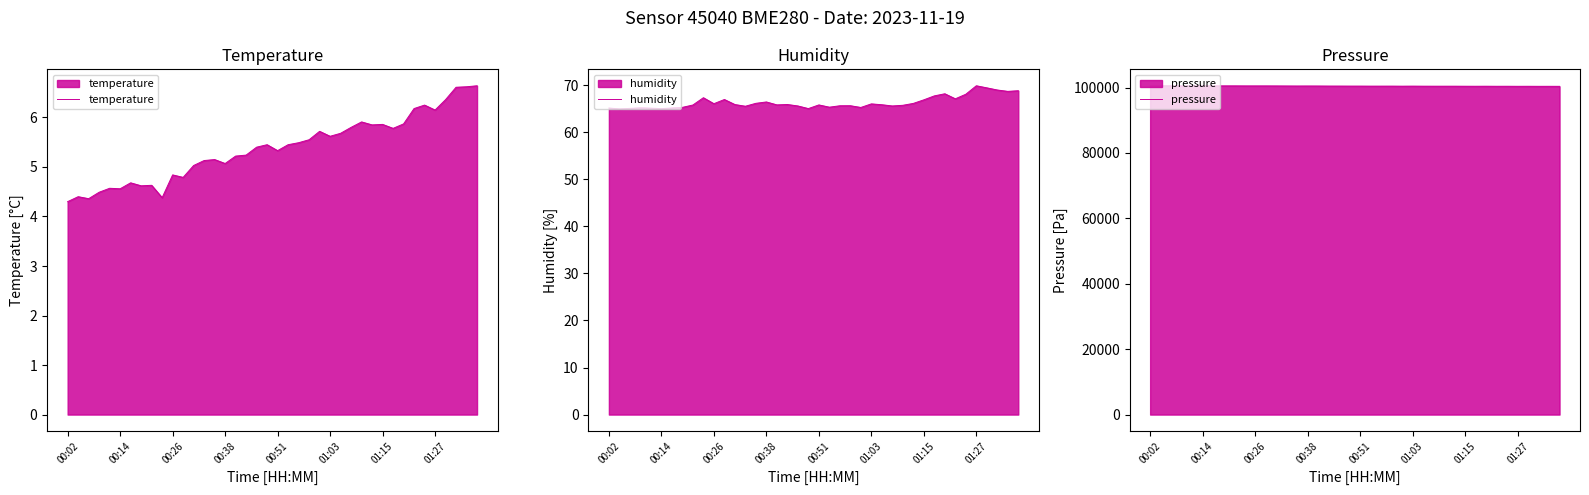

Is it true that pressure equals 100439.3 at 19?

True